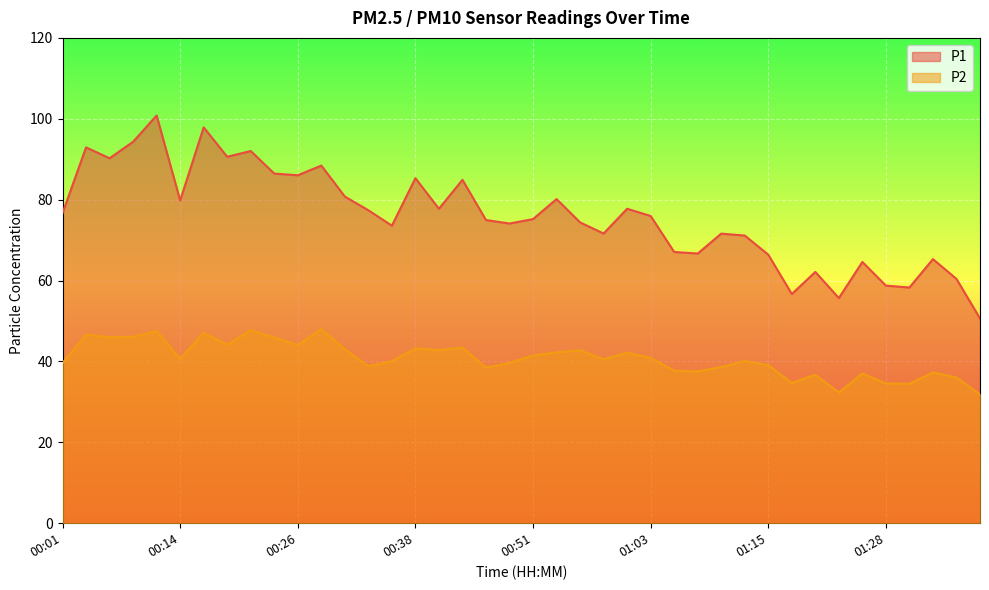

What is the label of the 21st point from the left?

00:51